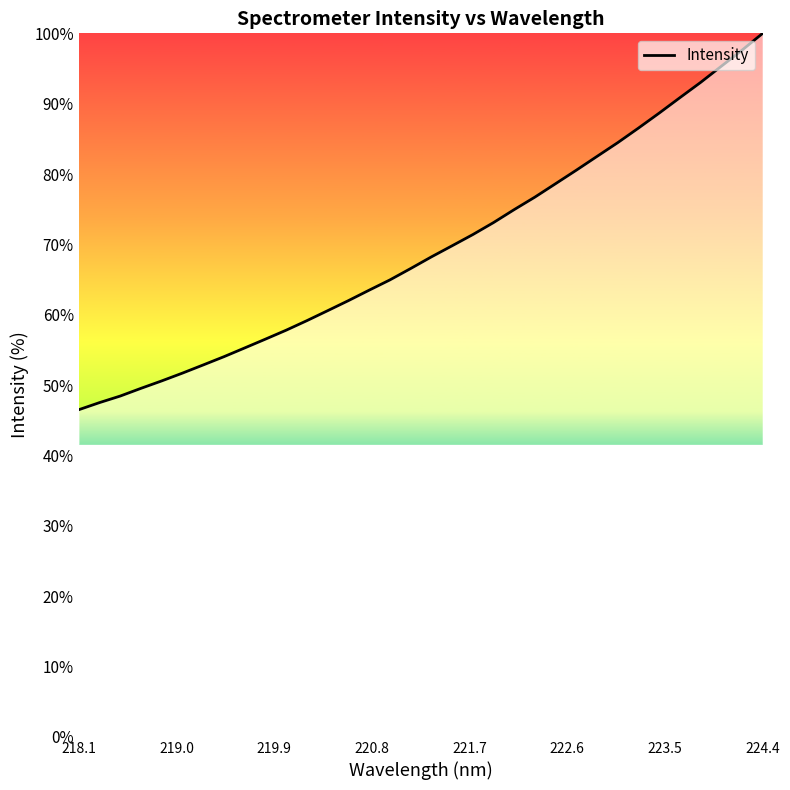

What is the difference between the maximum and minimum values?

53.5